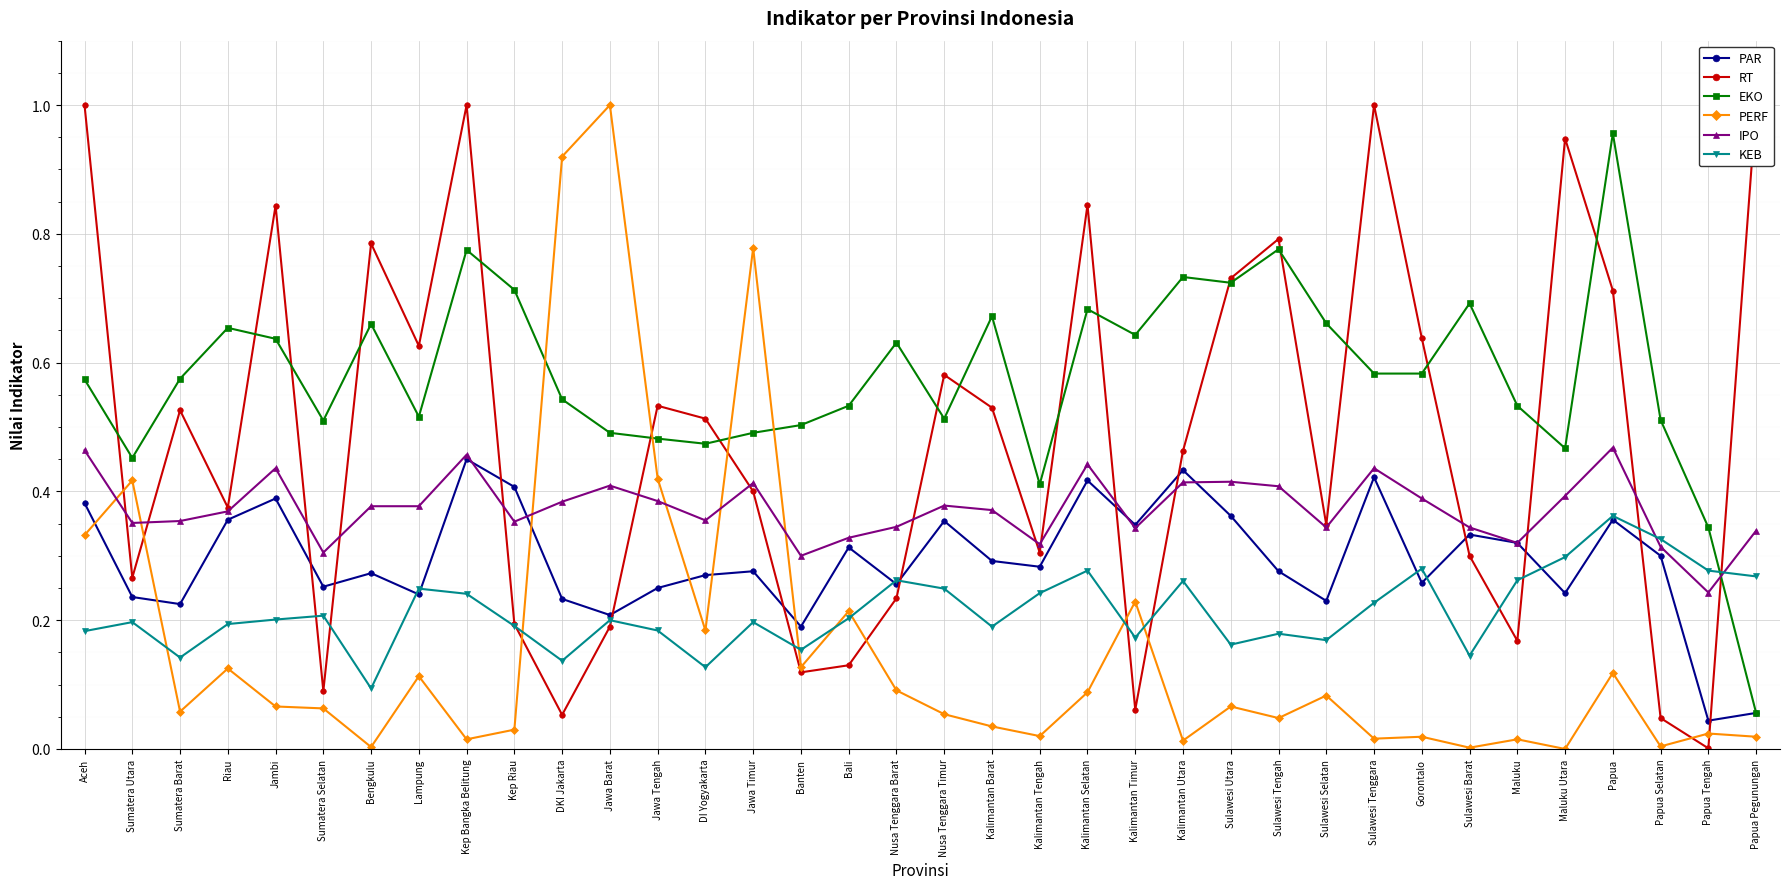

The KEB series shows 0.1 at Bengkulu. True or false?

False